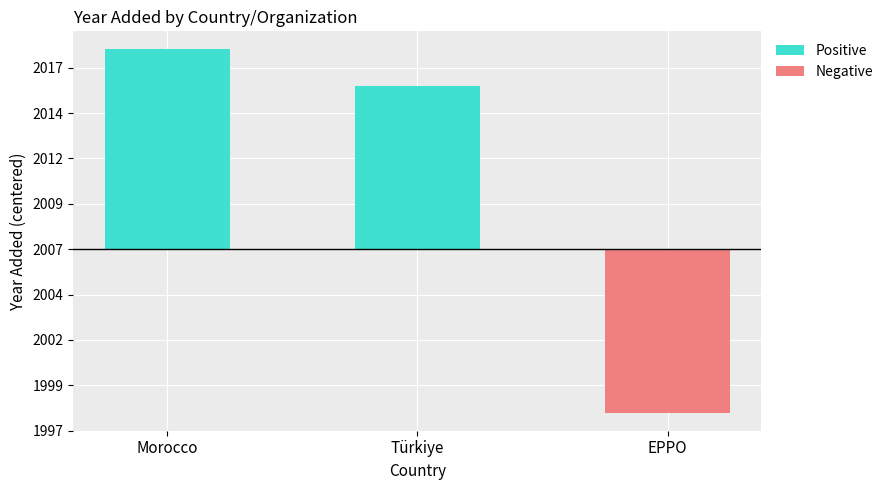

How many bars are there in total?

3